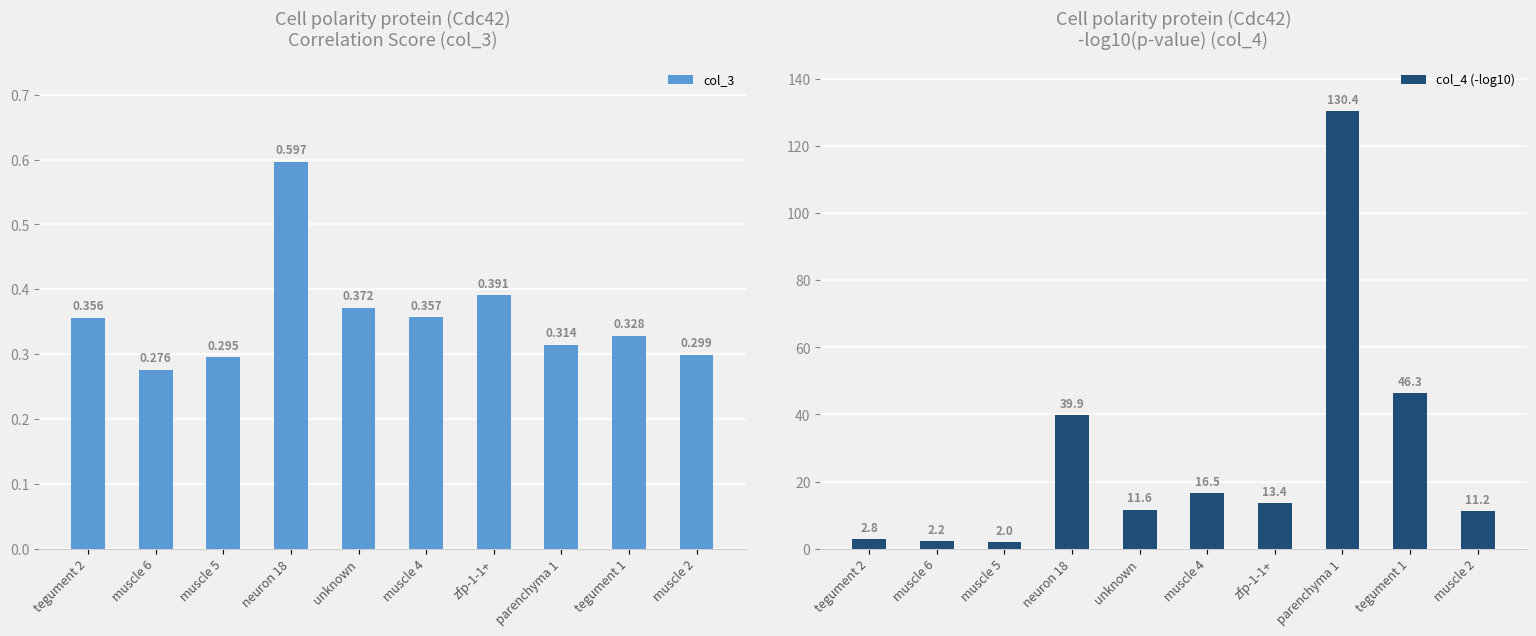

How many values in the col_4 (-log10) series are below 13?

5